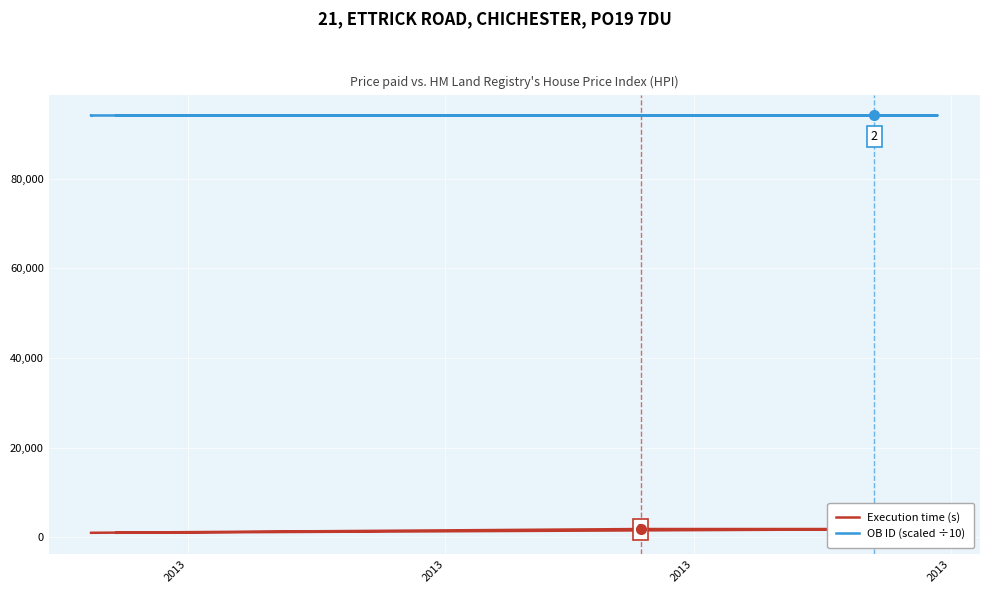

How many data points does each series have?

20